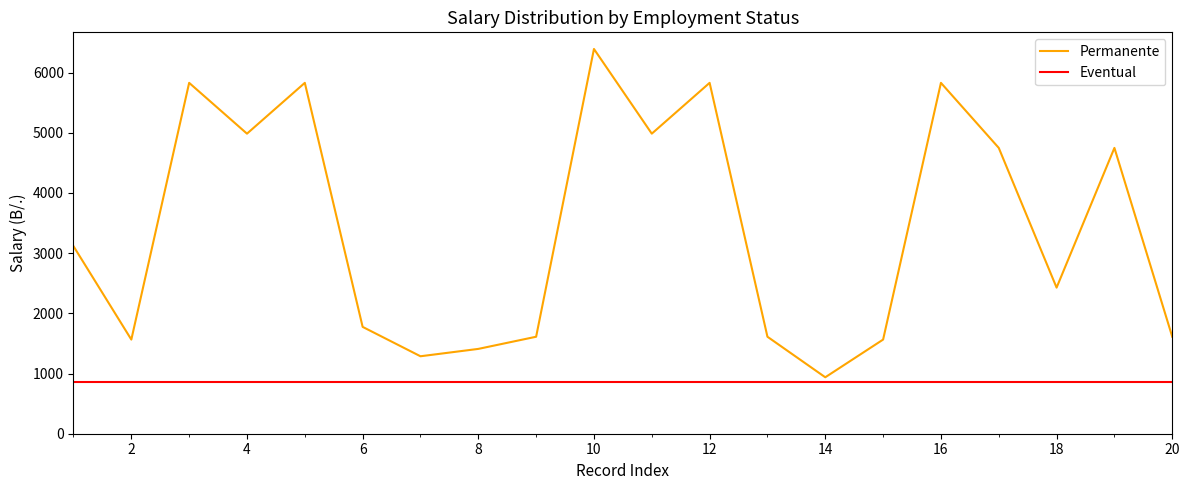

Which series has the widest spread of values?

Permanente